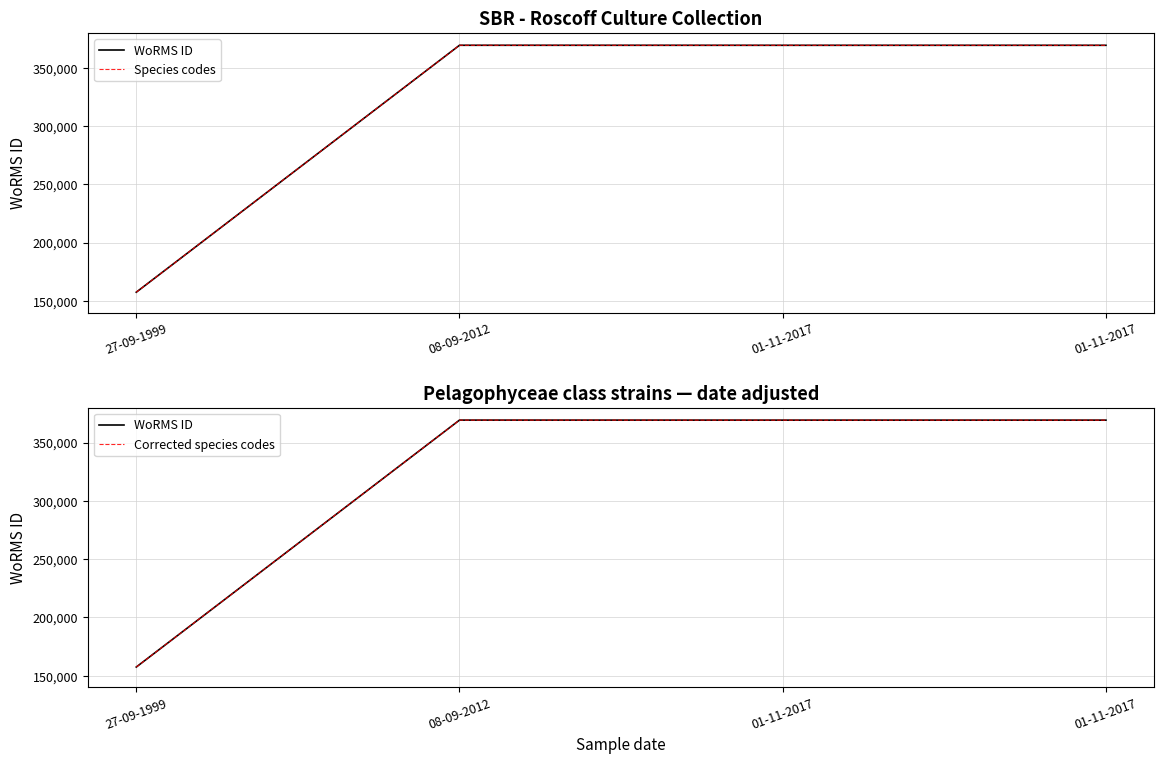

The value of Corrected species codes at 01-11-2017 is 102186. True or false?

False